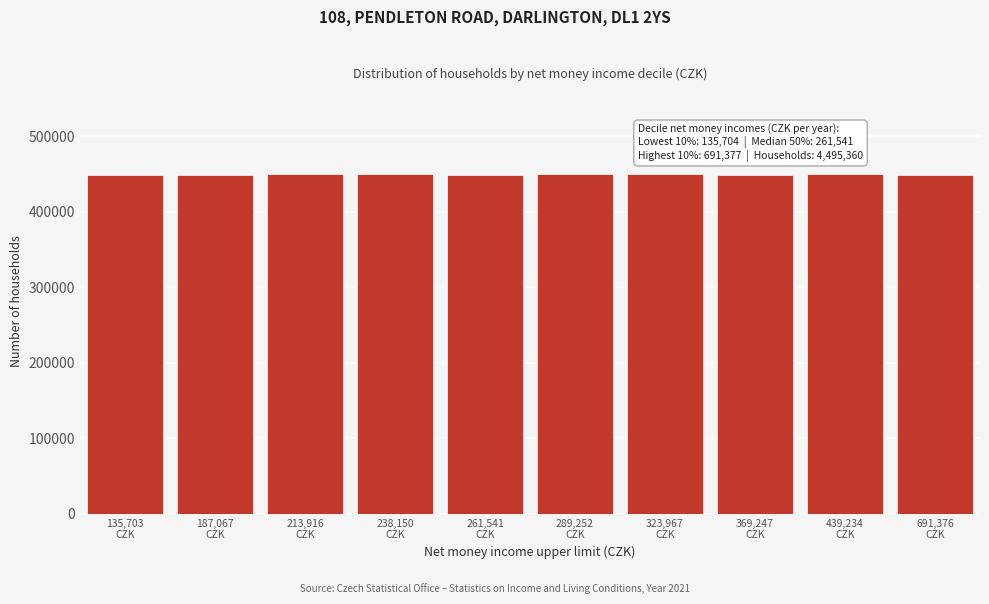

What is the maximum value shown in the chart?

449980